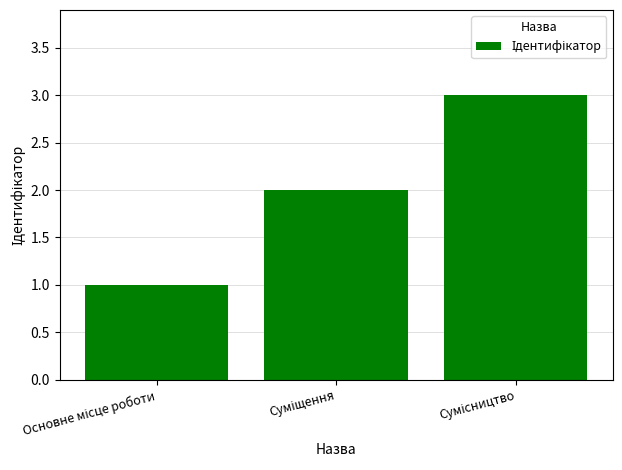

What is the maximum value shown in the chart?

3